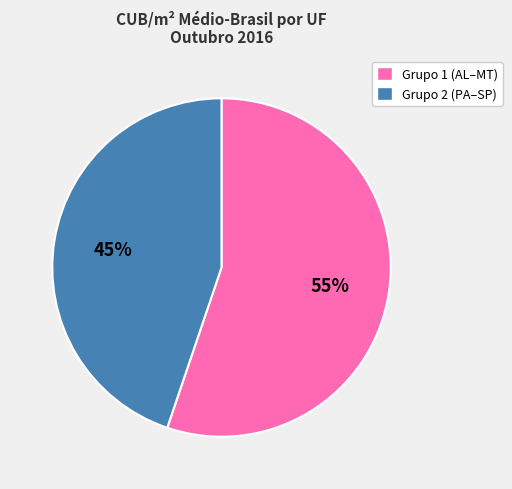

Does any single category account for the majority?

Yes